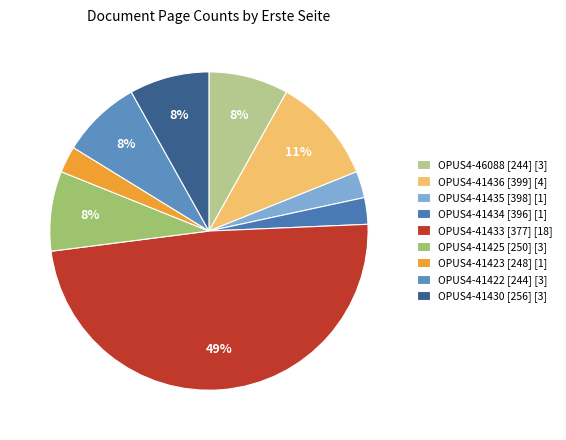

Count the number of slices in the pie.

9